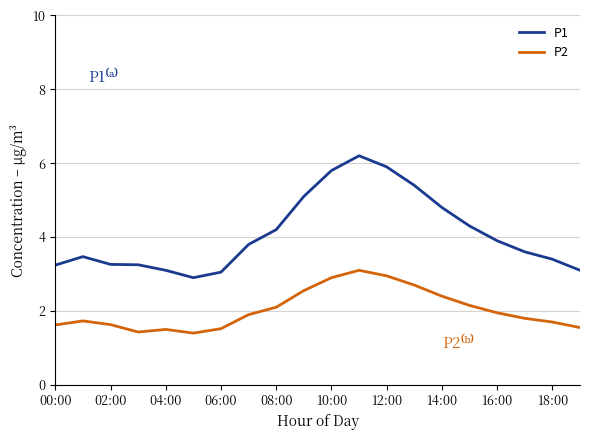

What is the sum of all P2 values?

40.6